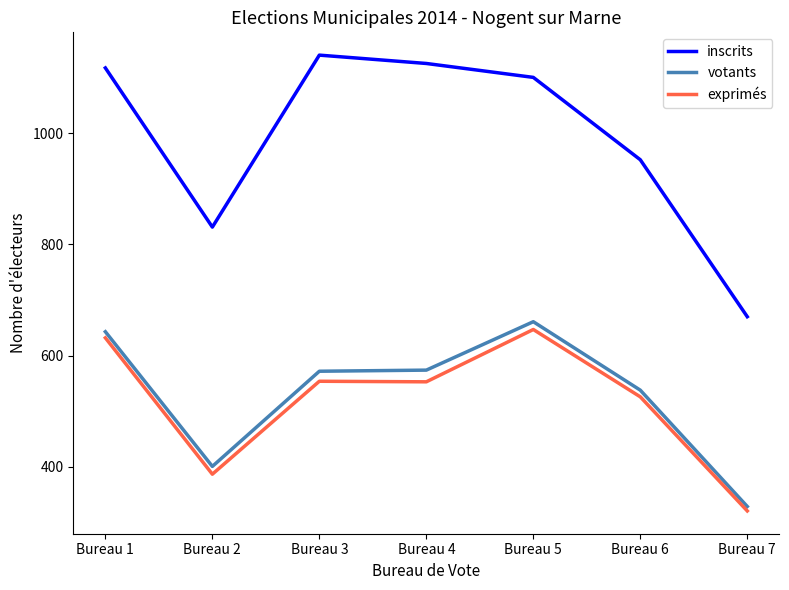

What is the average value of the exprimés series?

517